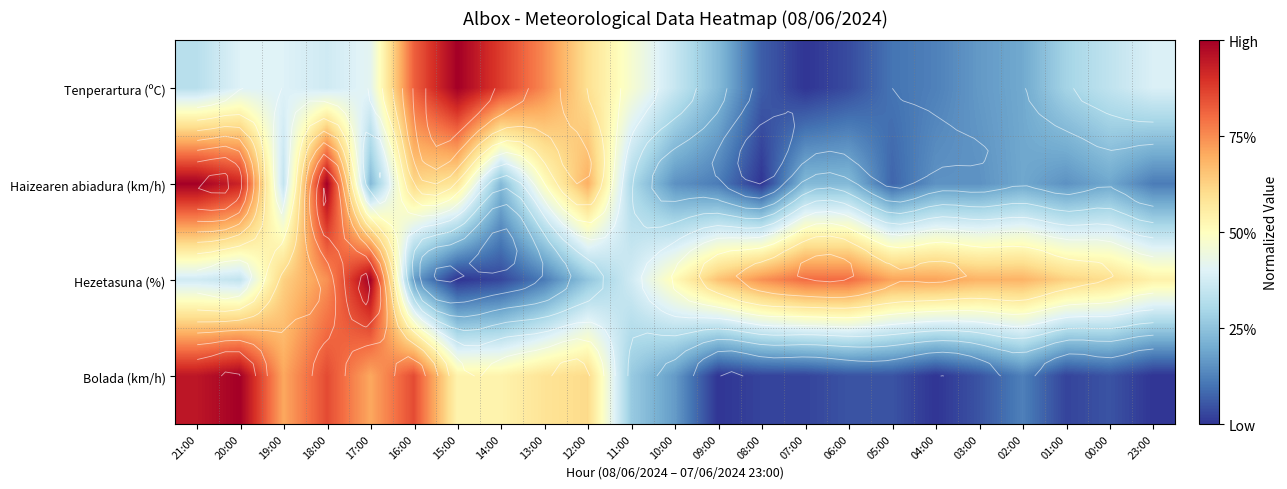

The value of Tenperartura (ºC) at 16:00 is 0.8. True or false?

True